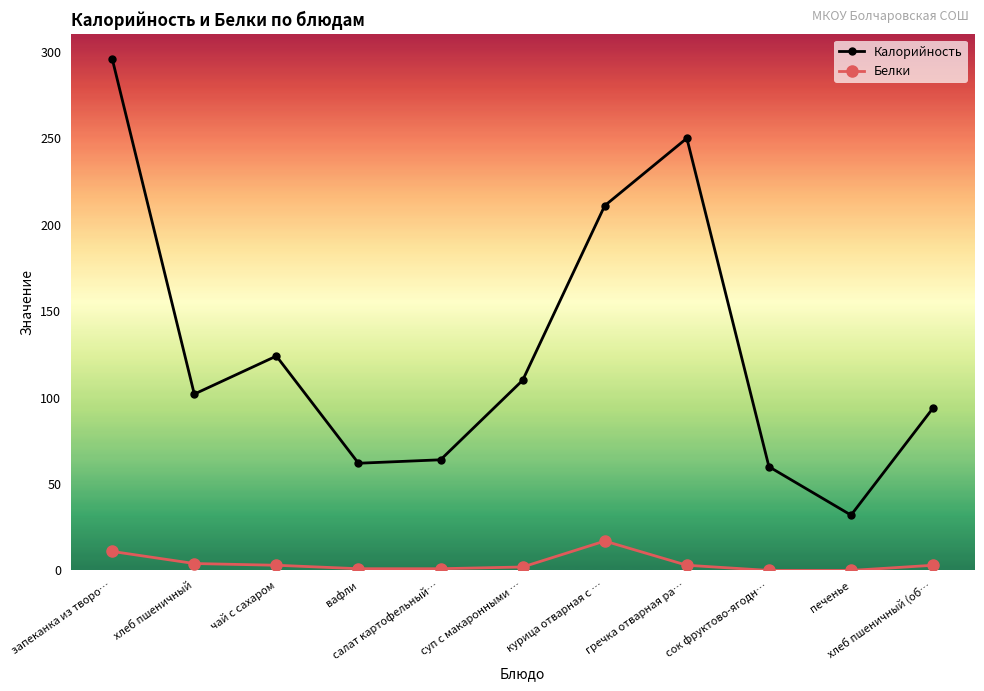

Which series changed the most between запеканка из творо… and салат картофельный…?

Калорийность